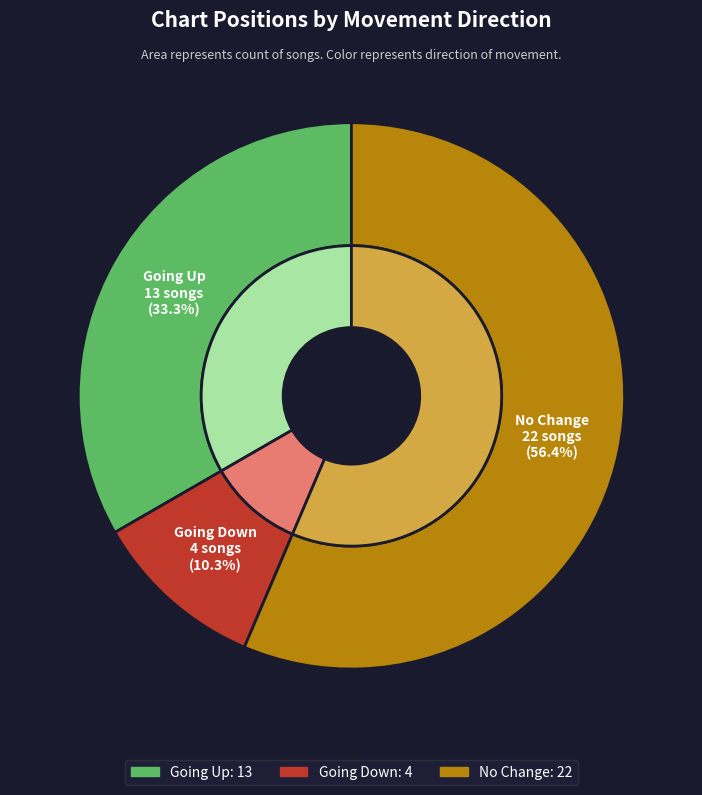

To the nearest percent, what percentage of the pie is down?

10%